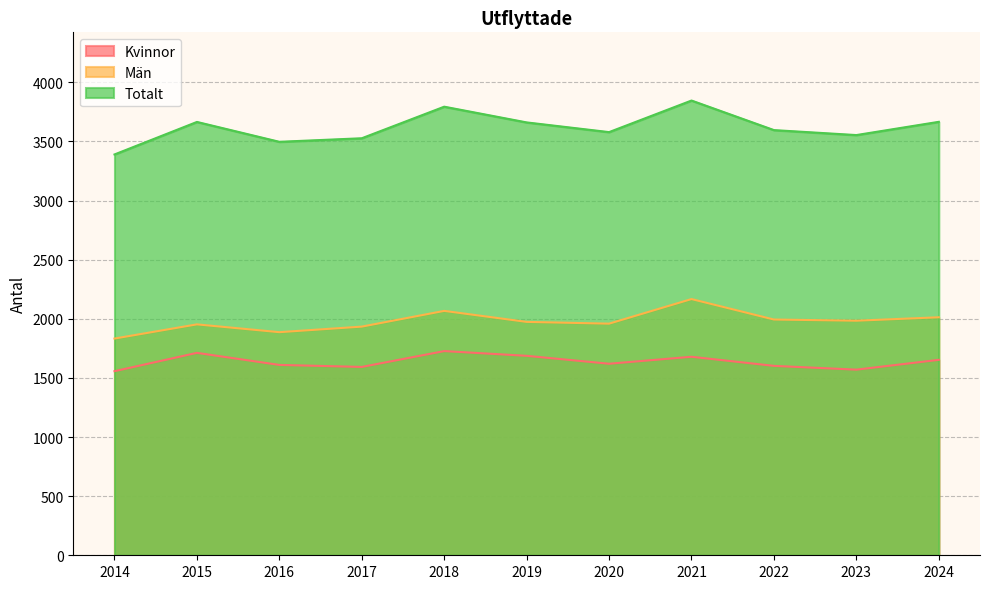

Reading right to left, list all the values displayed in this chart.

Kvinnor: 2024=1653	2023=1570	2022=1602	2021=1679	2020=1620	2019=1687	2018=1727	2017=1593	2016=1610	2015=1712	2014=1557
Män: 2024=2013	2023=1984	2022=1994	2021=2167	2020=1959	2019=1974	2018=2067	2017=1934	2016=1887	2015=1953	2014=1833
Totalt: 2024=3666	2023=3554	2022=3596	2021=3846	2020=3579	2019=3661	2018=3794	2017=3527	2016=3497	2015=3665	2014=3390